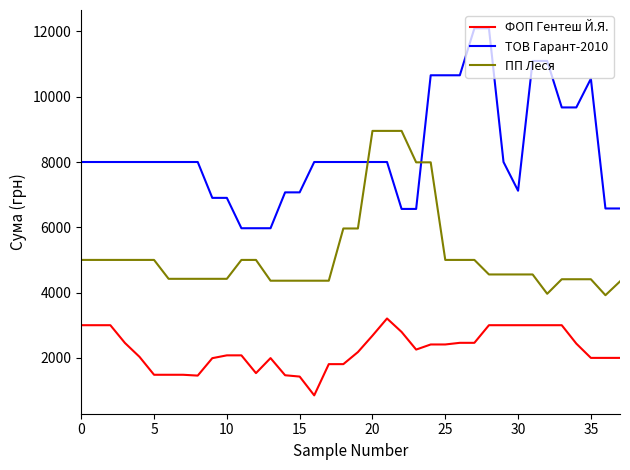

Rank the series by their average value, from lowest to highest.

ФОП Гентеш Й.Я., ПП Леся, ТОВ Гарант-2010